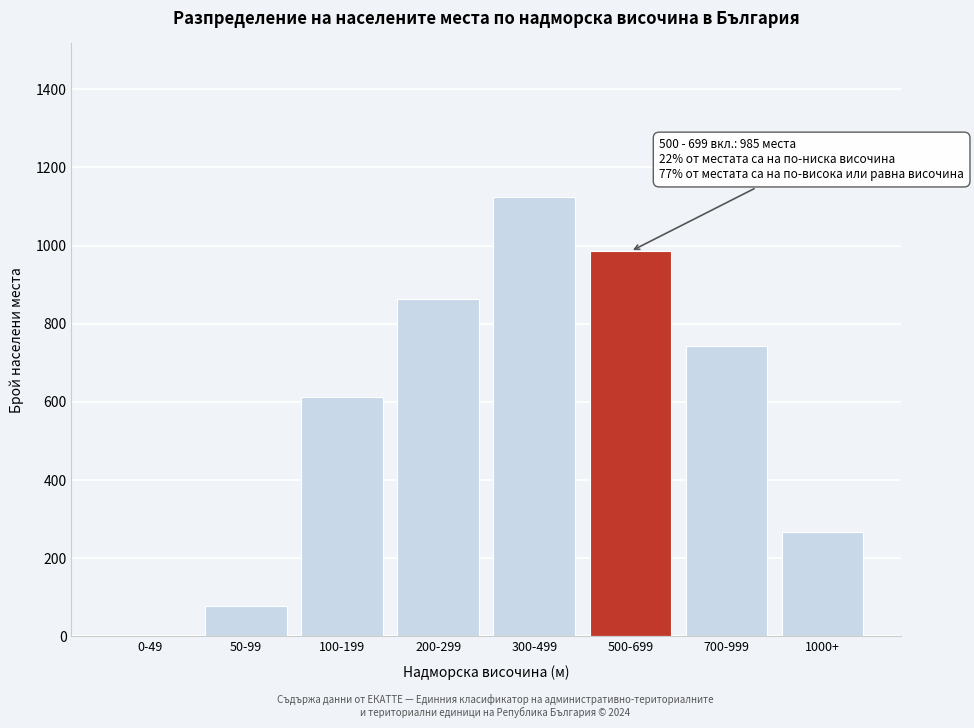

Reading left to right, transcribe all the data shown in this chart.

0-49=0	50-99=78	100-199=612	200-299=863	300-499=1124	500-699=985	700-999=743	1000+=267